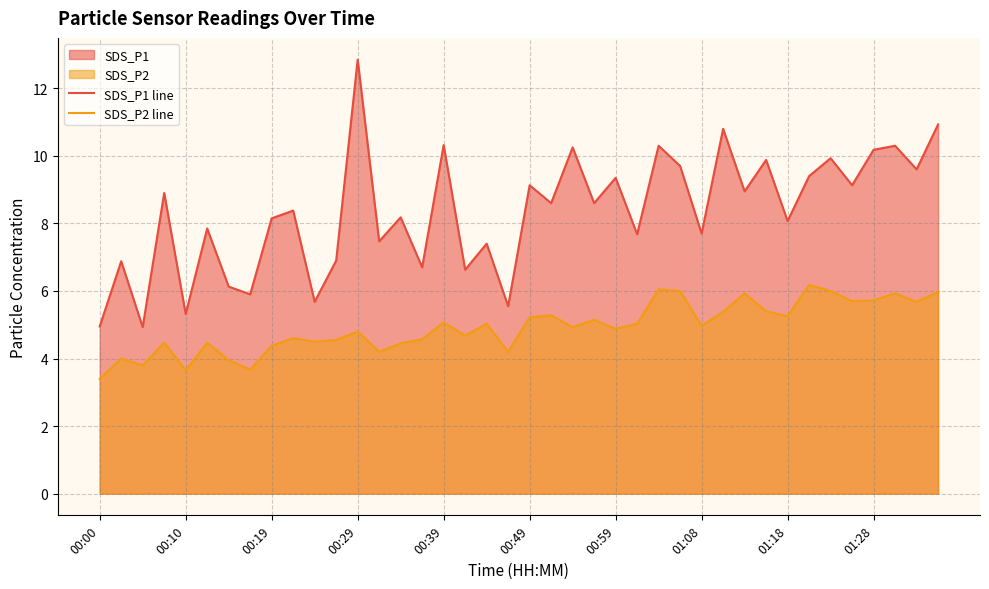

List the series in order of their overall mean, lowest first.

SDS_P2 line, SDS_P1 line